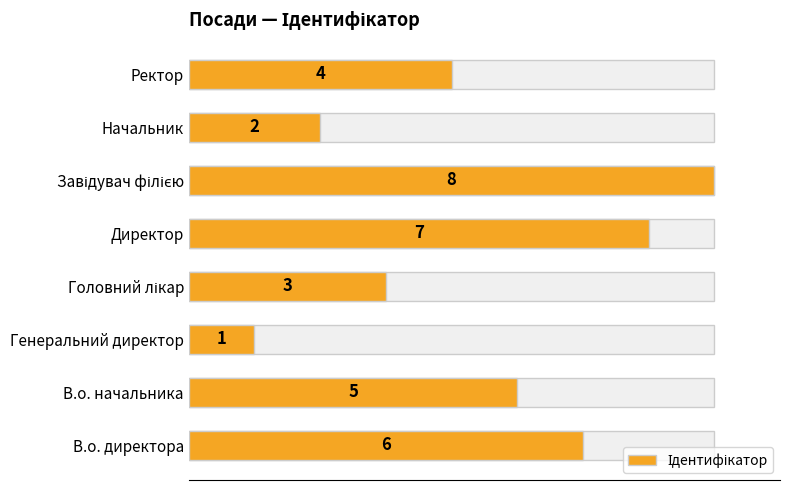

Does the chart contain stacked bars?

No